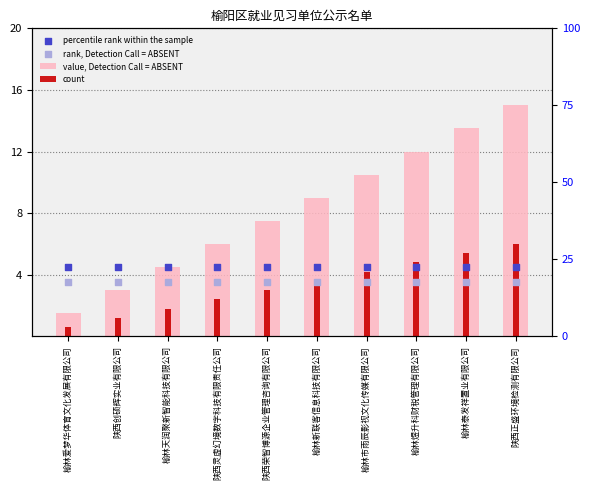

Which series has the widest spread of Y values?

value, Detection Call = ABSENT